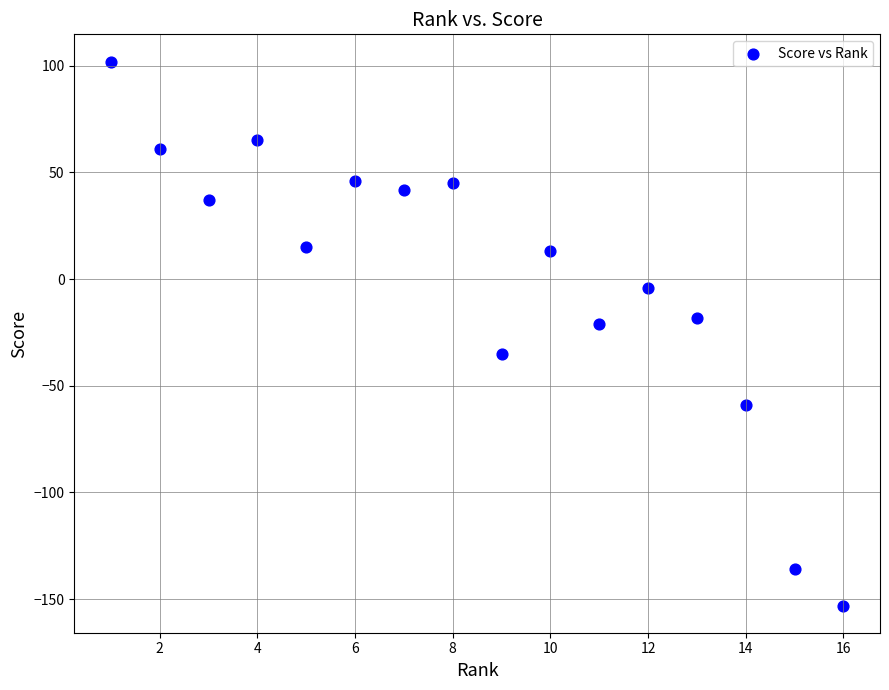

What Y value in the scatter plot is closest to -25?

-21